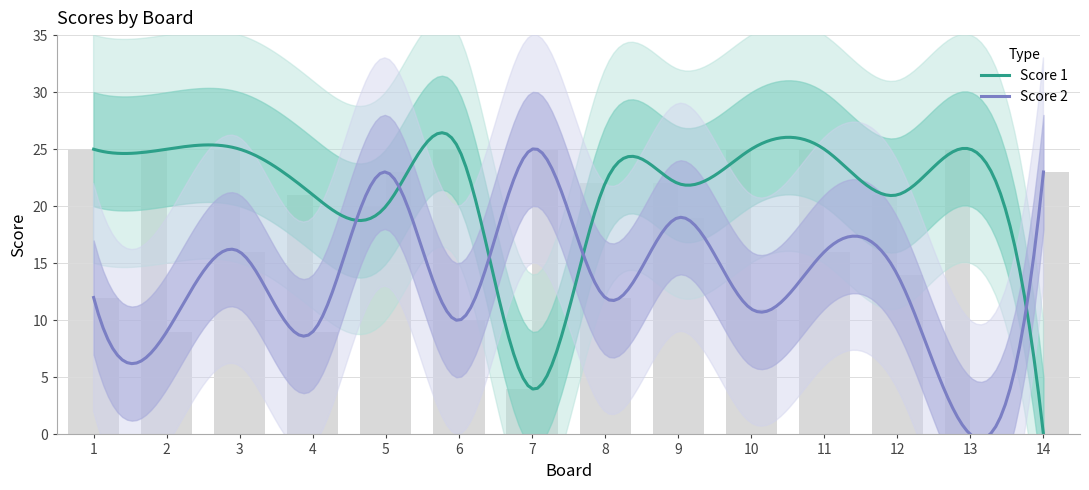

How many values in Score 1 are above zero?

13